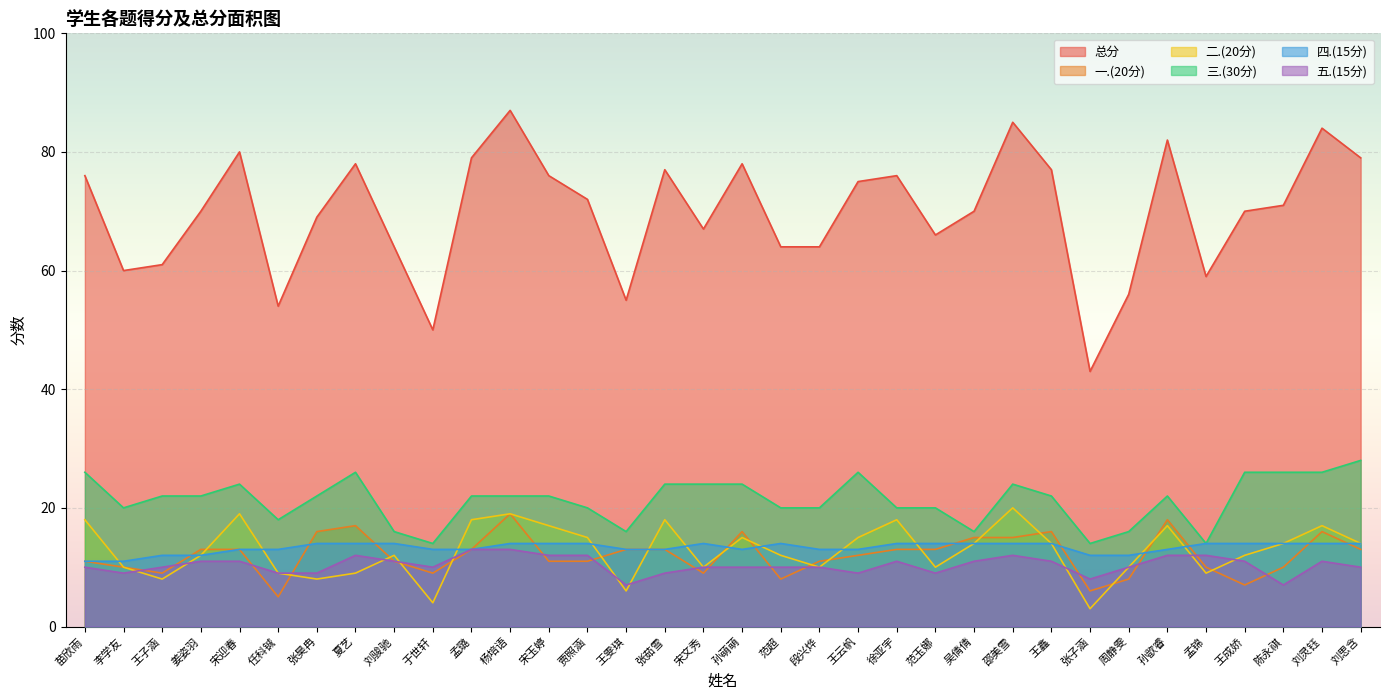

Which series has the largest total across all categories?

总分